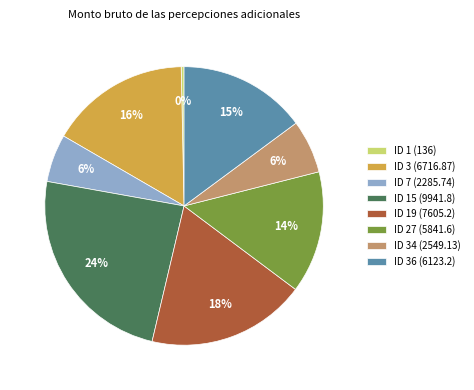

Is the sum of ID 36 (6123.2) and ID 27 (5841.6) greater than half?

No